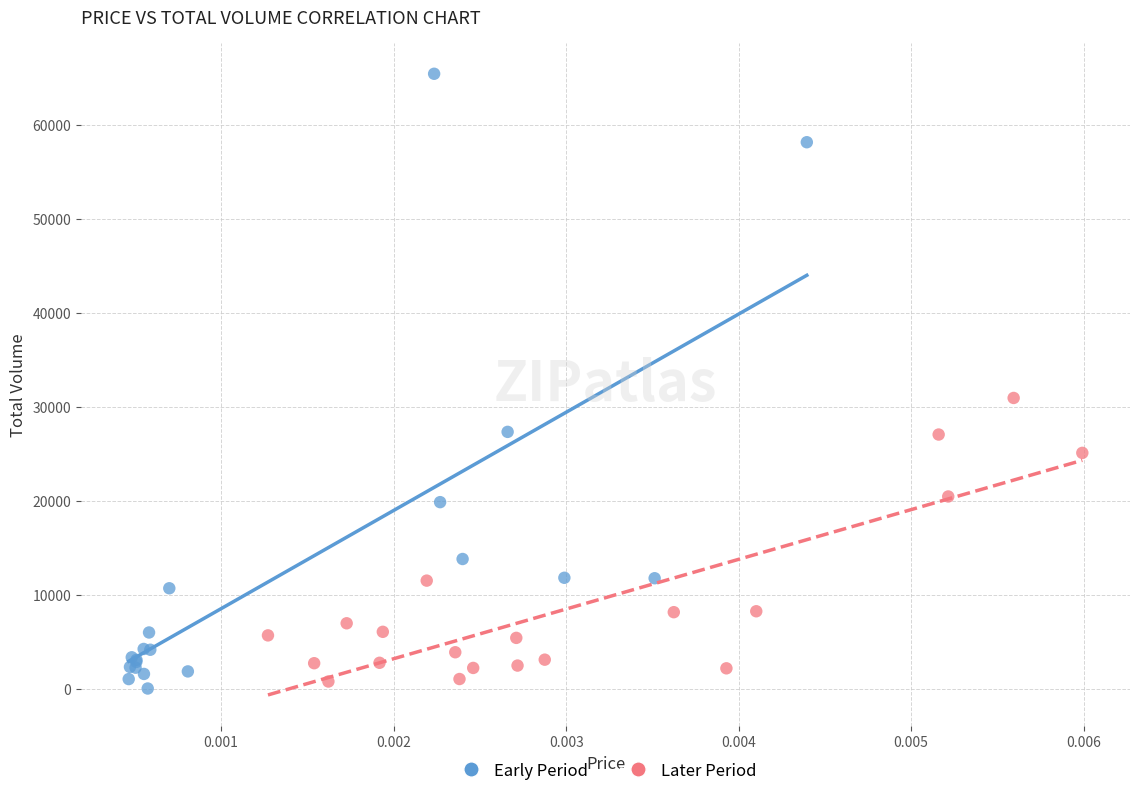

Which series has the largest Y range (max minus min)?

Early Period